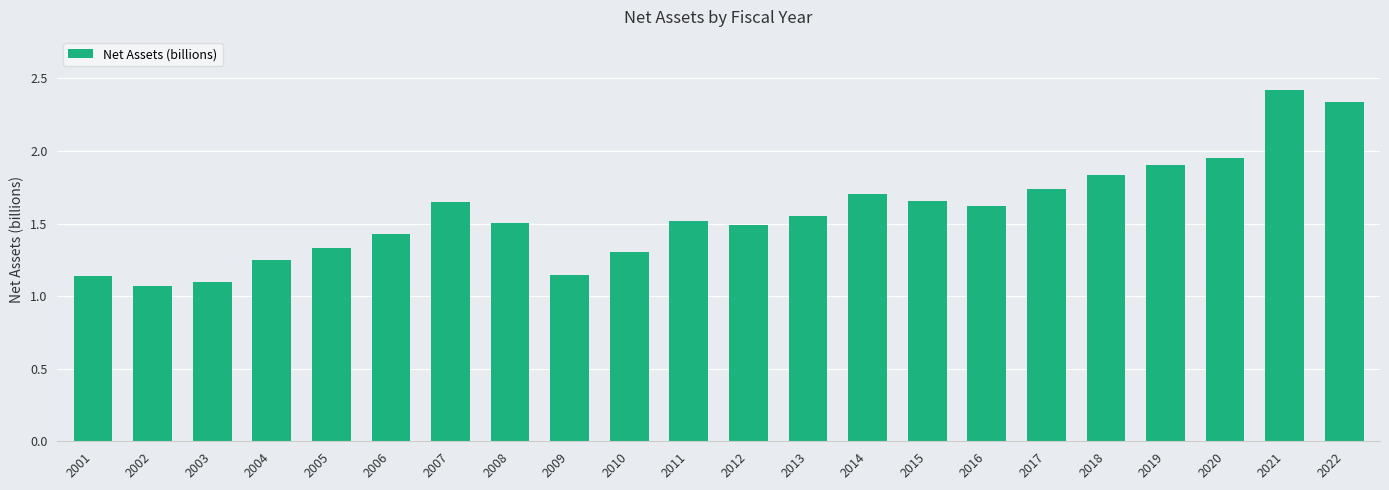

What is the value of the 21st bar from the left?

2.4